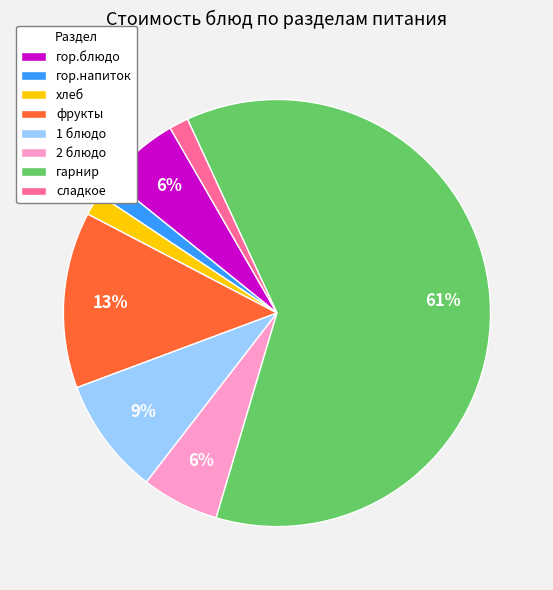

The гарнир slice represents 61% of the pie. True or false?

True